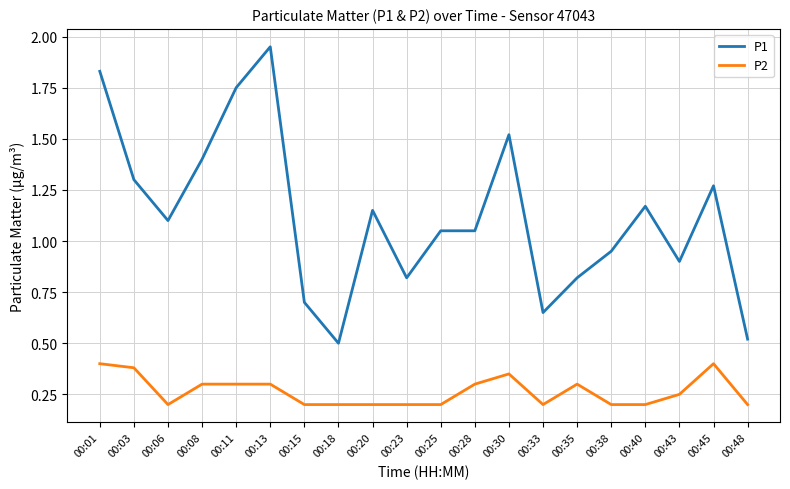

Rank the series by their average value, from highest to lowest.

P1, P2